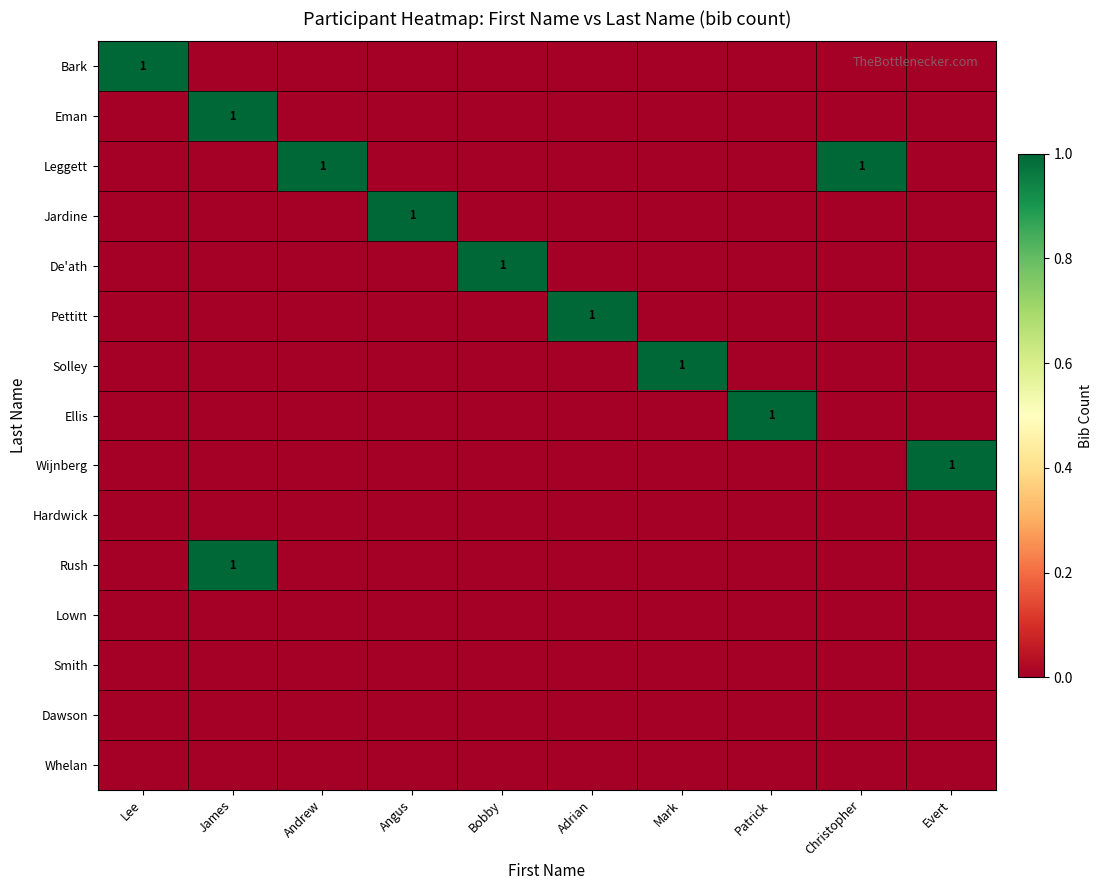

How many distinct data groups are displayed?

15